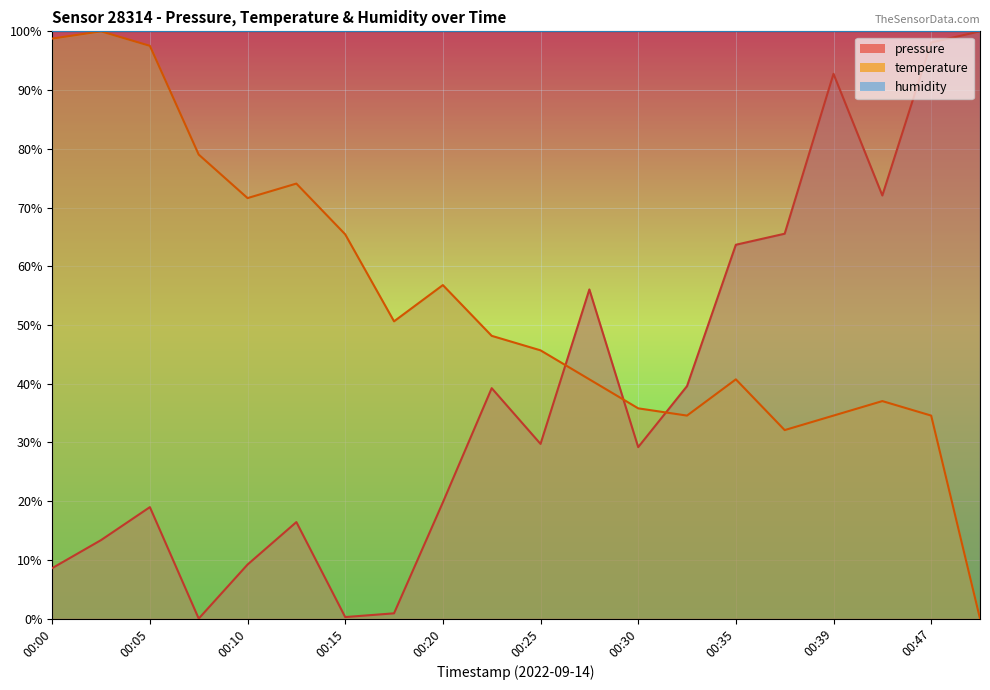

What is the total value across all series at 00:10?

180.8